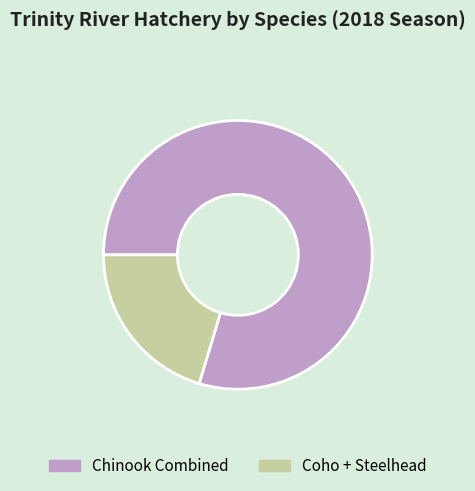

Which slice is the largest?

Chinook Combined